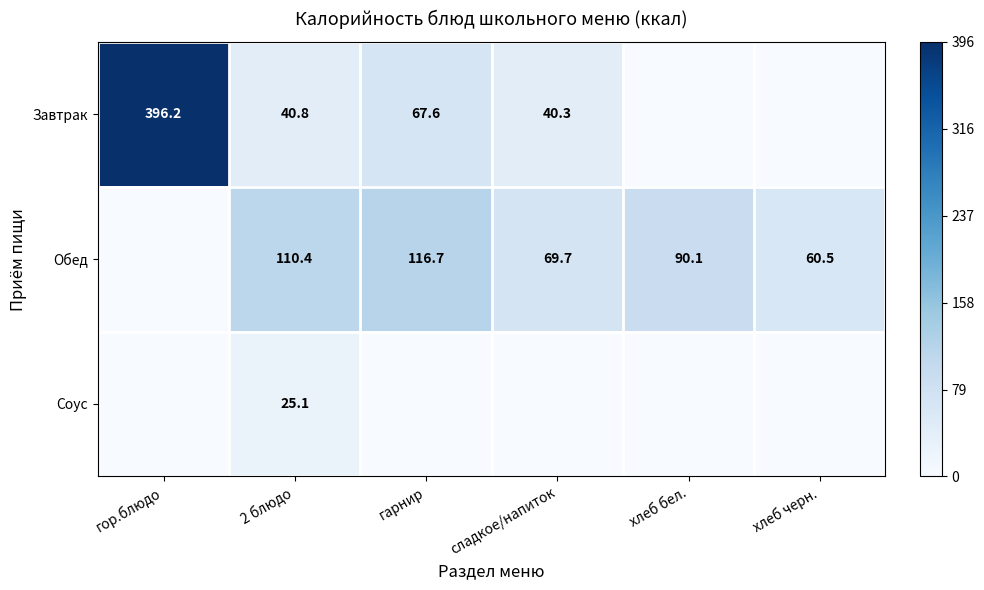

Is the value of Обед at 2 блюдо greater than the value of Завтрак at 2 блюдо?

Yes